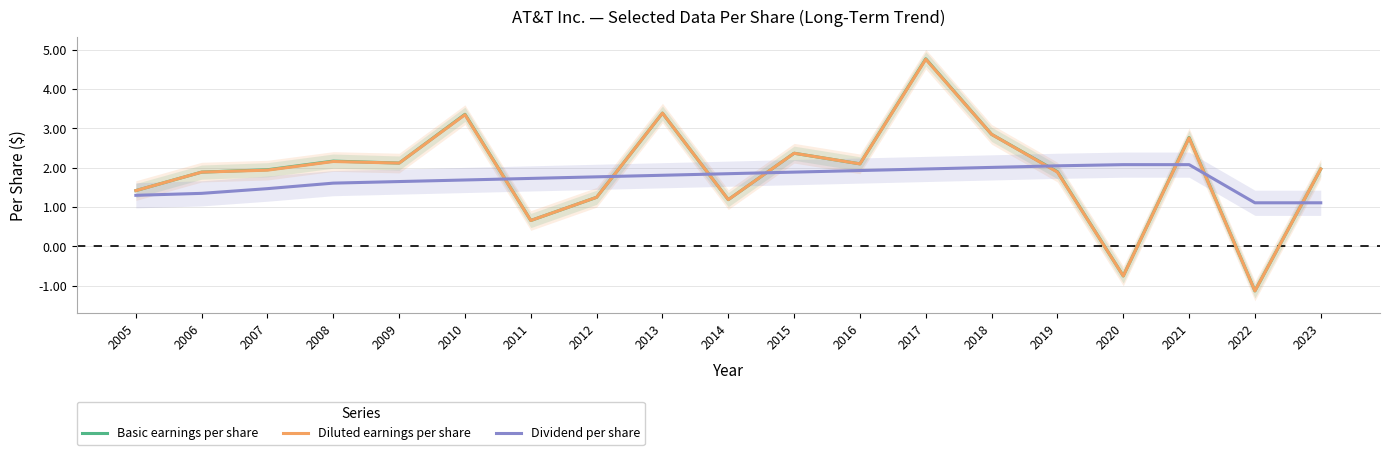

Where is the first local minimum for Diluted earnings per share?

2009